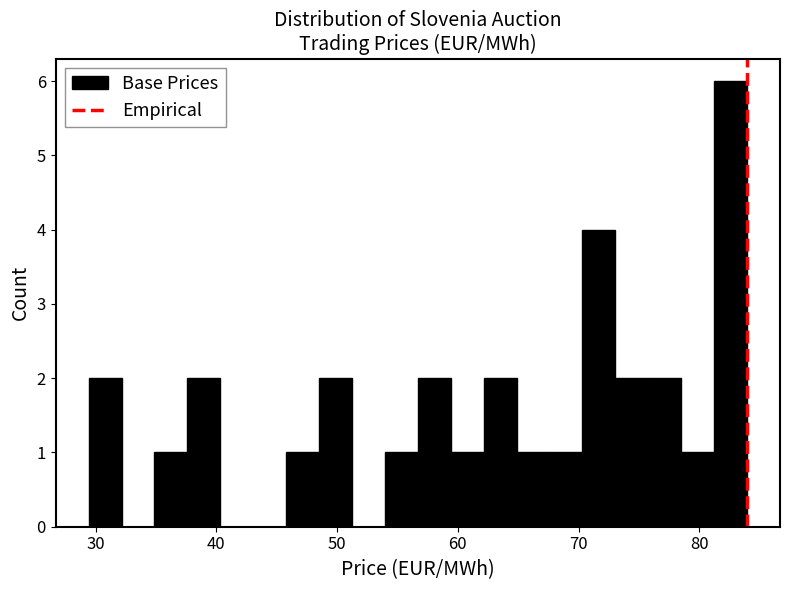

Read against the x-axis, roughly where is the centre of the tallest bar?

83